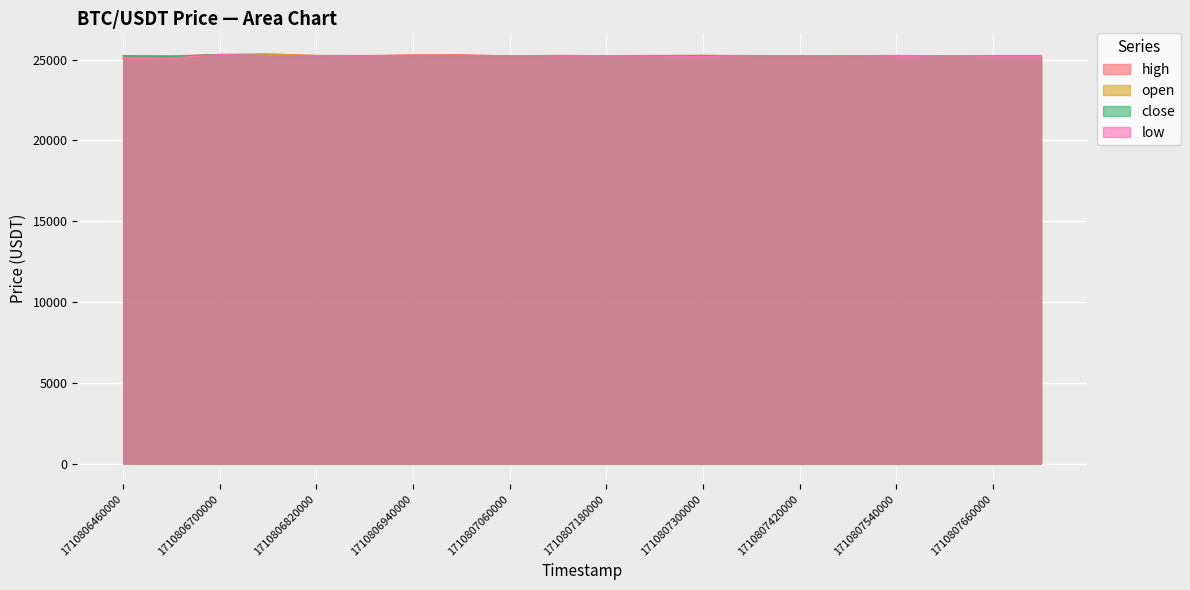

What are all the series names shown in the legend?

high, open, close, low